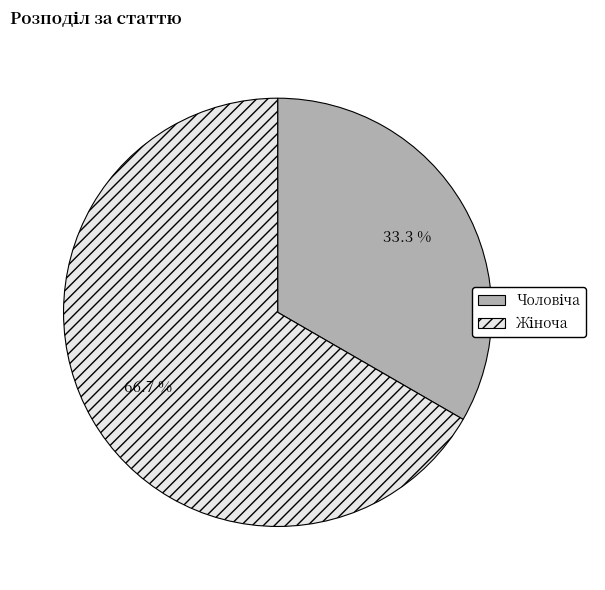

Does any single category account for the majority?

Yes